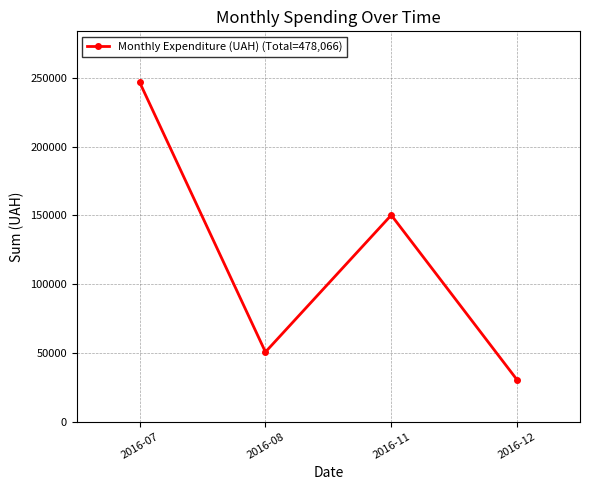

How many values are below 150216?

2